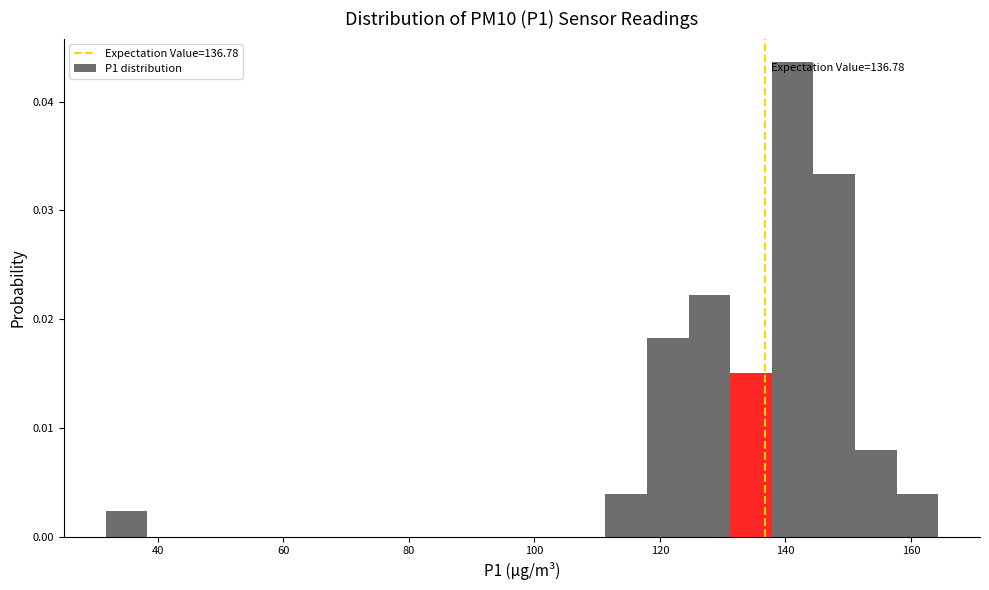

Around what value on the x-axis is the tallest bar? Give the approximate position of its centre, as read against the axis.

142